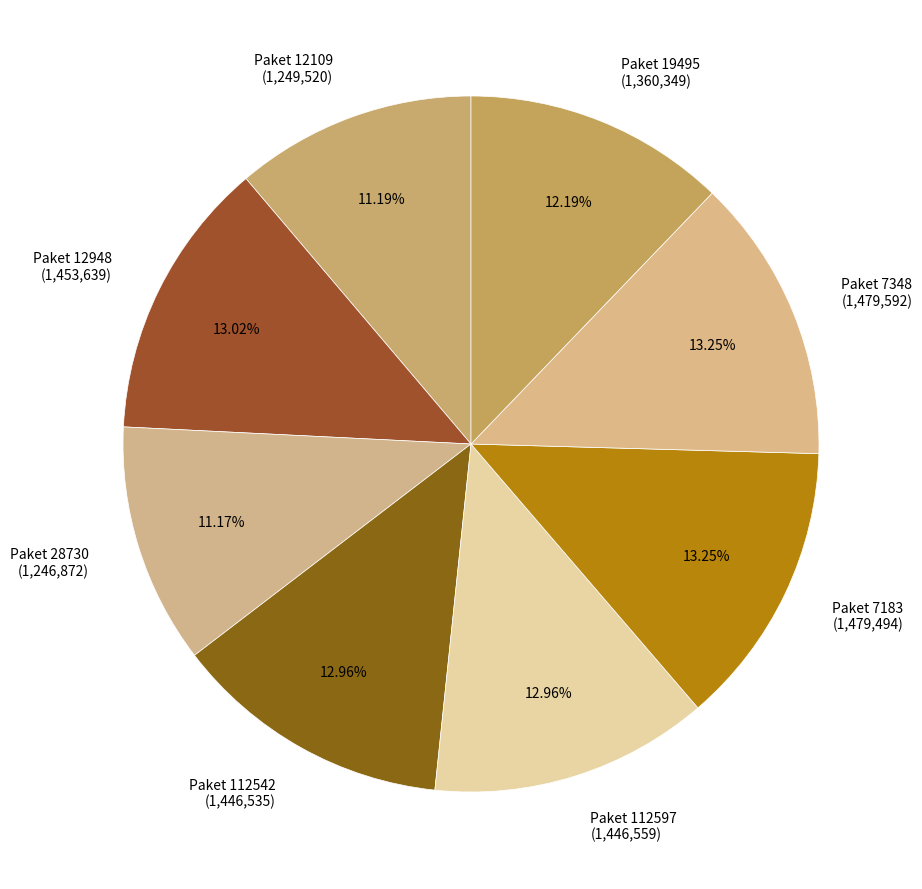

To the nearest percent, what is the combined percentage of Paket 112542 and Paket 12948?

26%